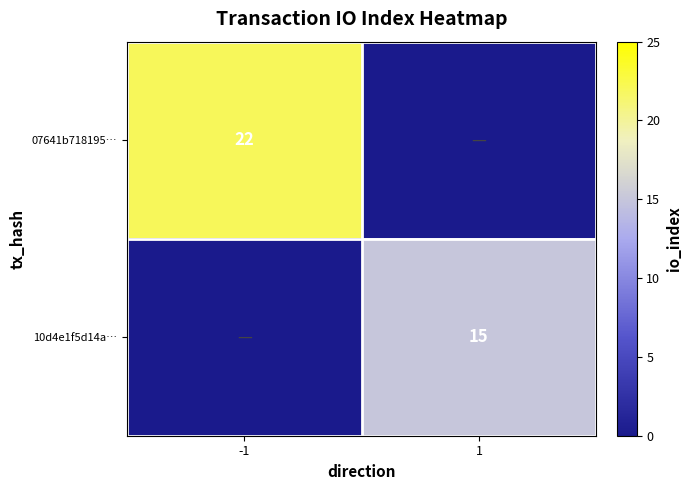

What is the spread (max minus min) of values at 1?

15